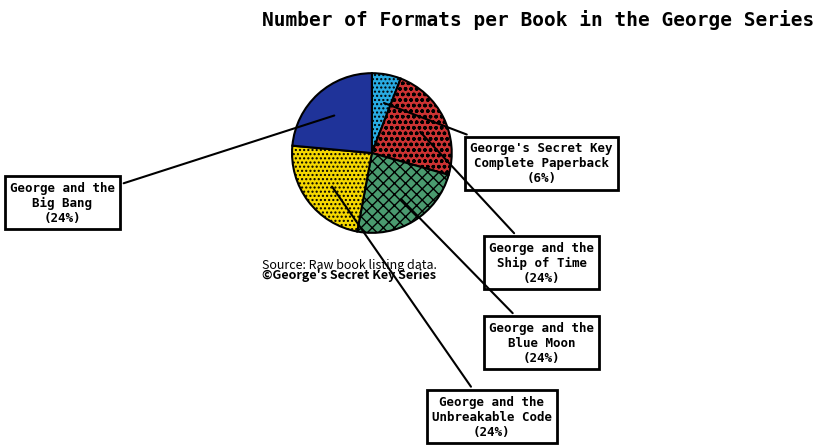

What is the ratio of the value at George and the Blue Moon to the value at George and the Big Bang?

1.0